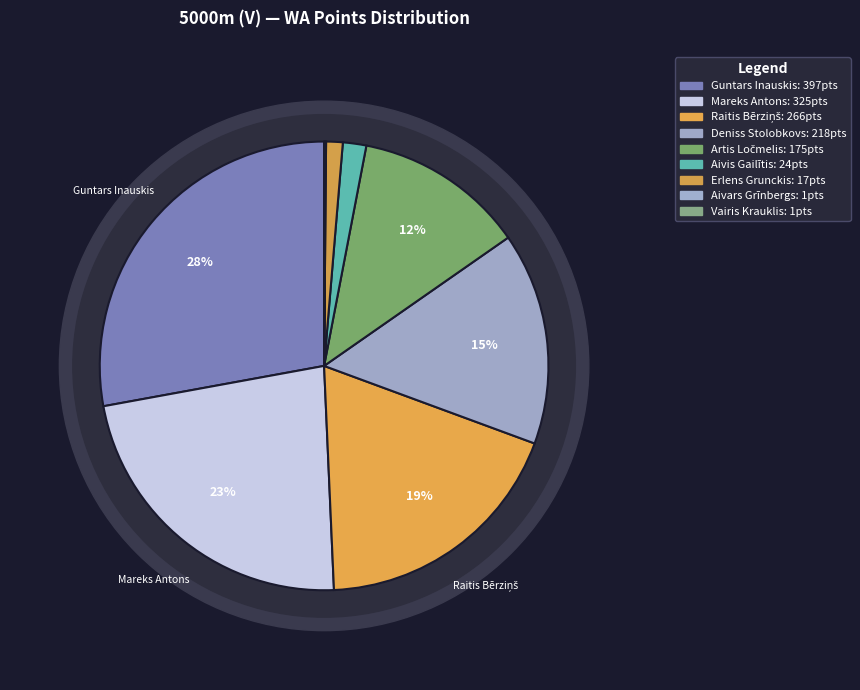

Which category has the biggest portion of the pie?

Guntars Inauskis